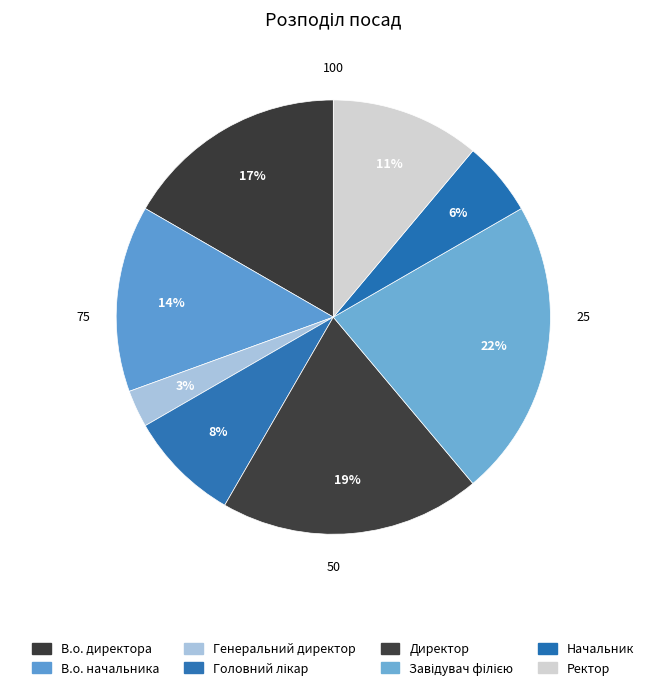

Is there a majority slice in this chart?

No